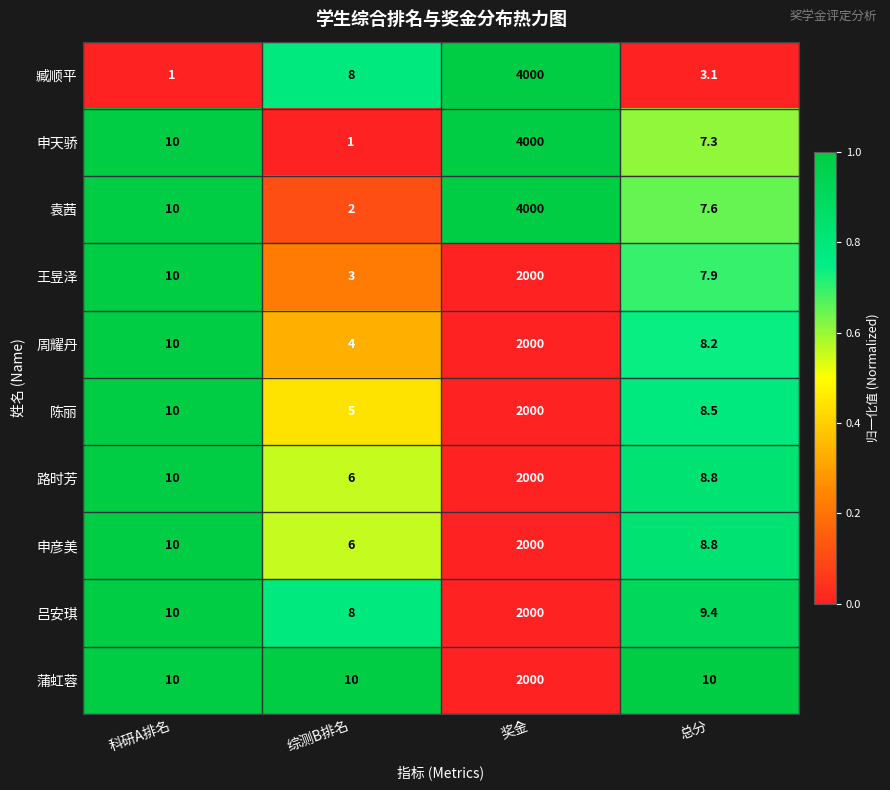

Where is 周耀丹 nearest to the value 1002?

科研A排名